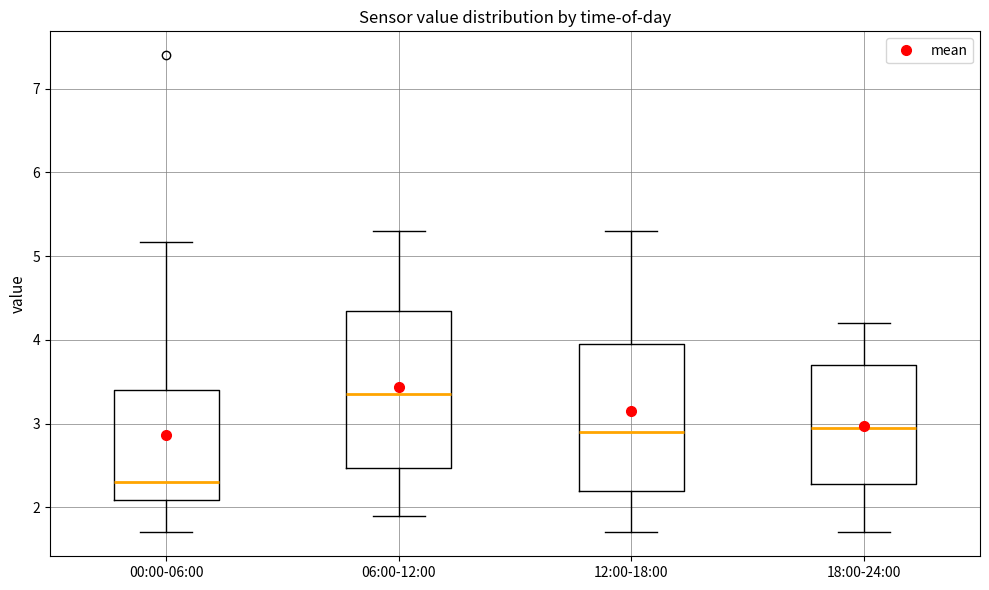

Which box has the highest median line?

06:00-12:00